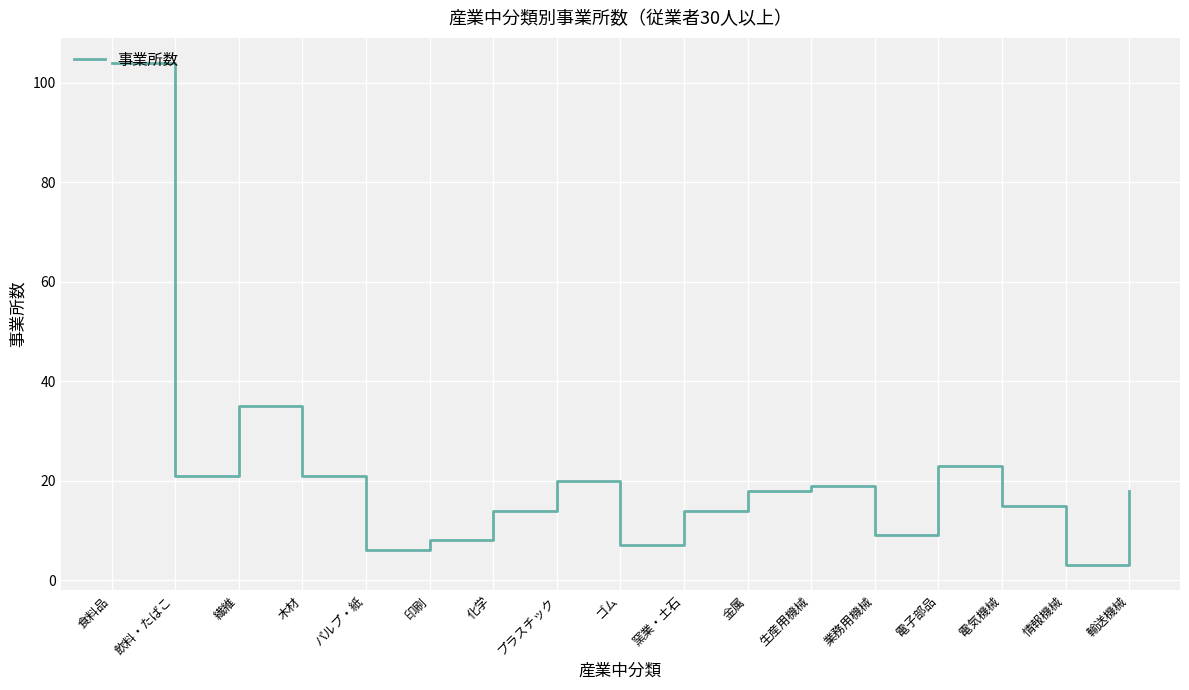

True or false: the data shows 23 at 電子部品.

True